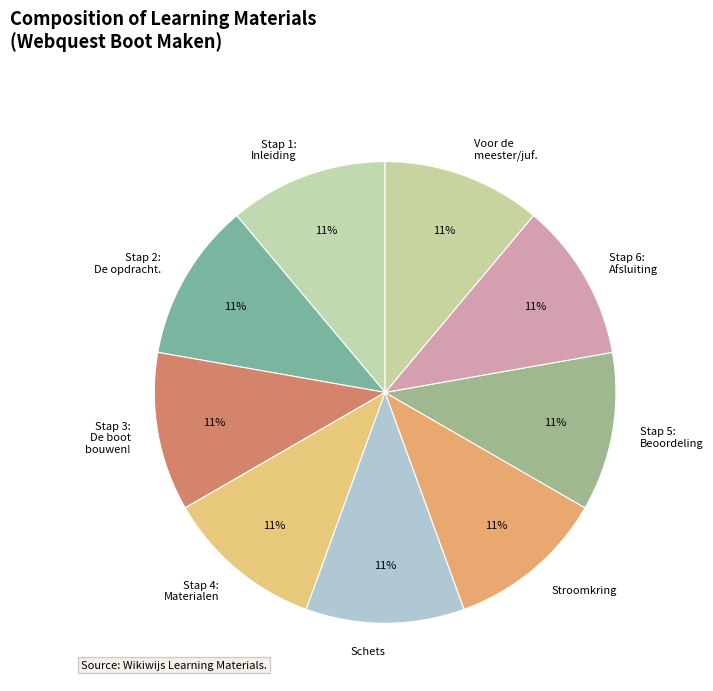

To the nearest percent, what percentage of the pie is Stap 4: Materialen?

11%